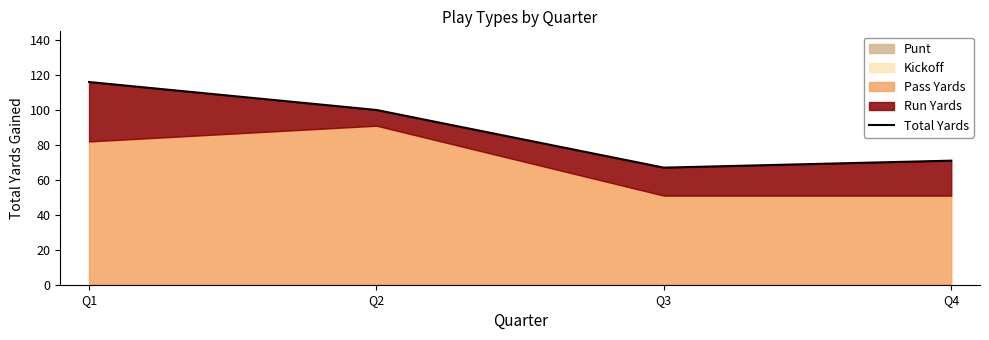

Which label corresponds to the smallest value in the chart?

Q3